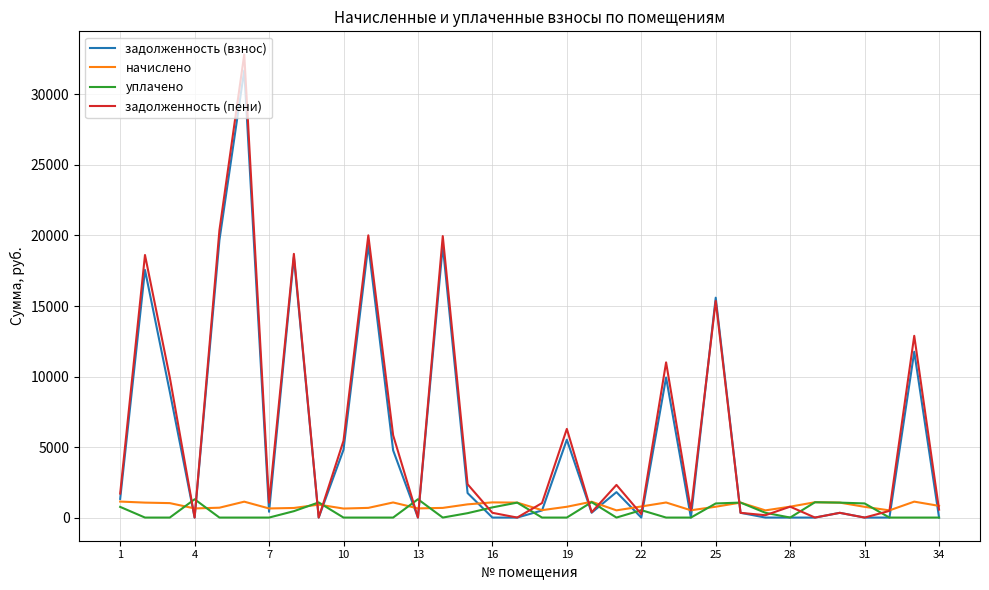

What is the highest value of the задолженность (взнос) series?

31706.9